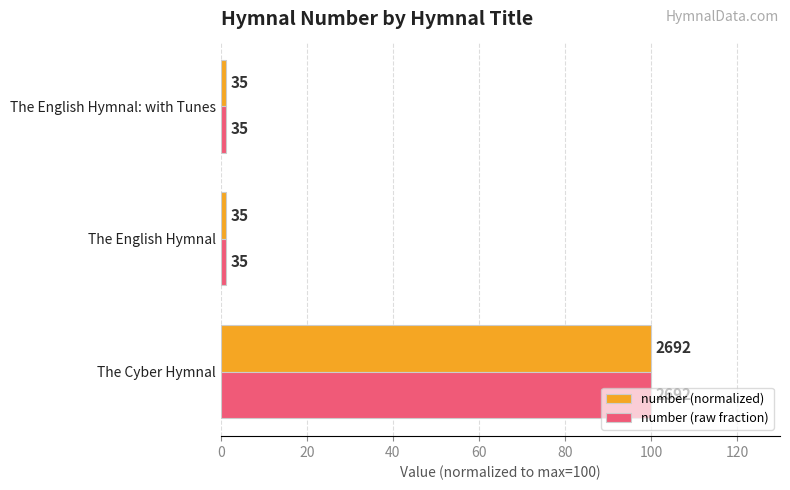

What are all the series names shown in the legend?

number (normalized), number (raw fraction)